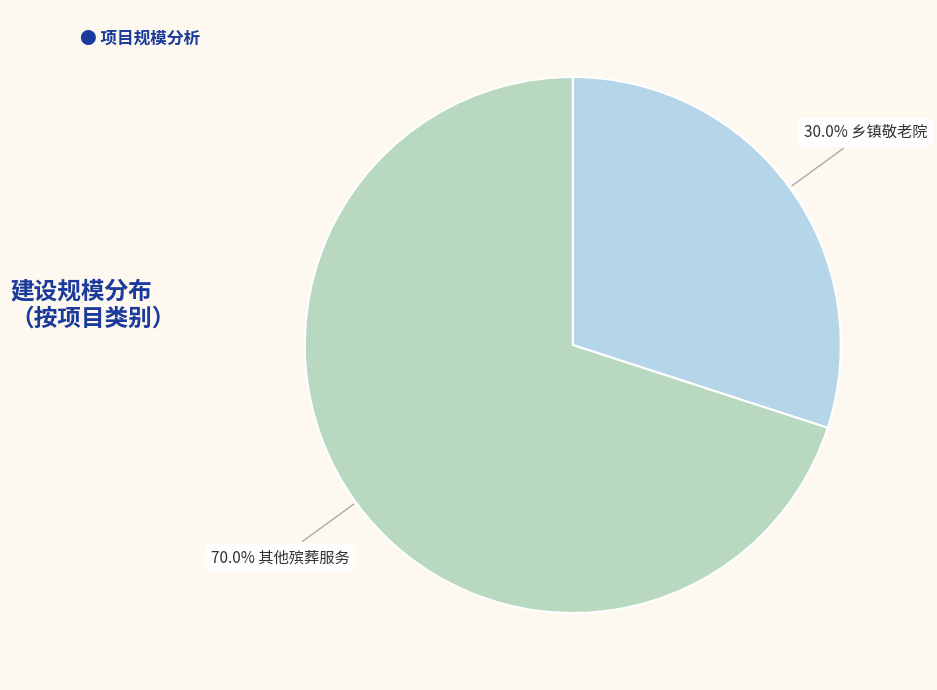

Is there any slice that represents more than half of the pie?

Yes